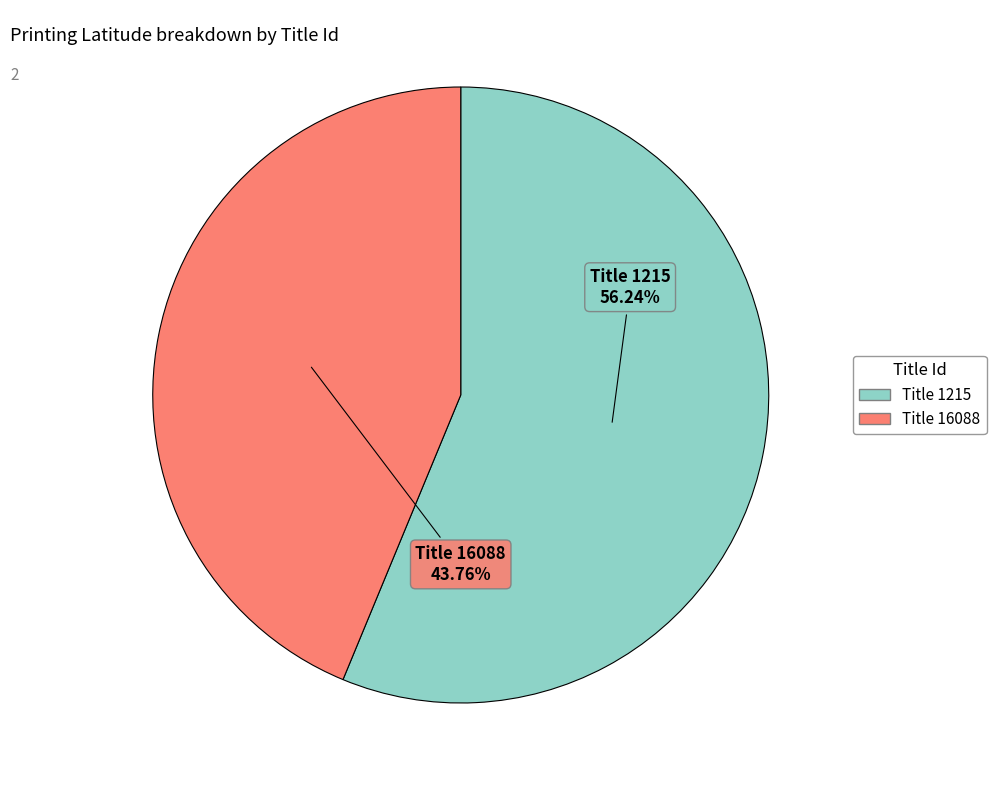

Does any single category account for the majority?

Yes